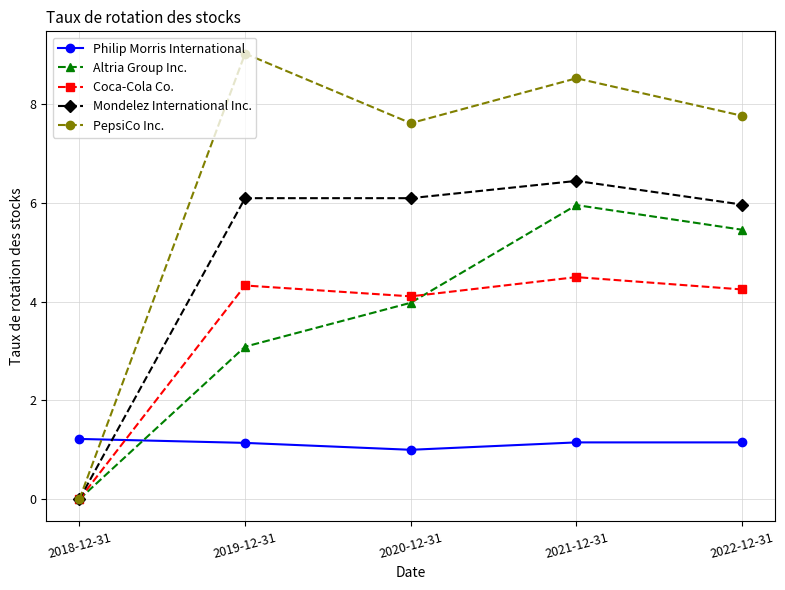

What is the total value across all series at 2021-12-31?

26.6